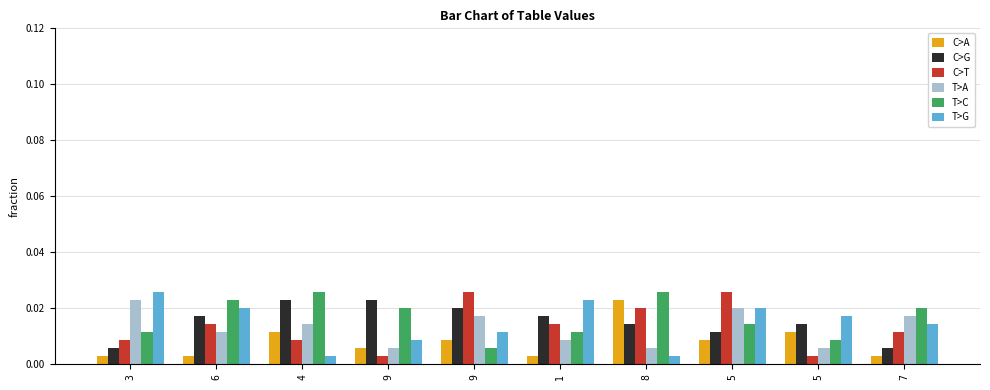

At 9, list the series in order from largest to smallest.

C>G, T>C, T>G, C>A, T>A, C>T